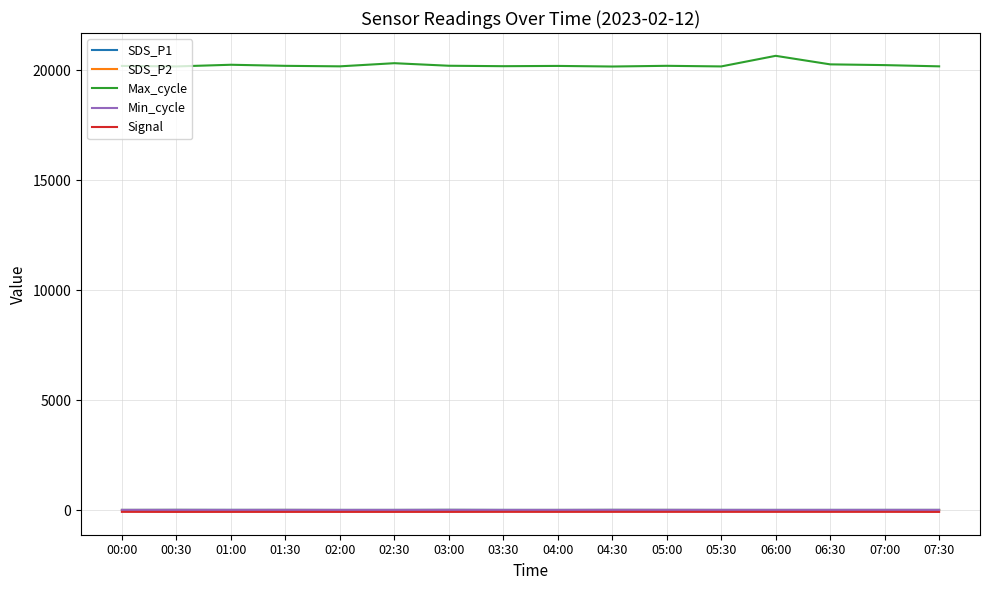

True or false: SDS_P2 and Signal cross at least once.

False